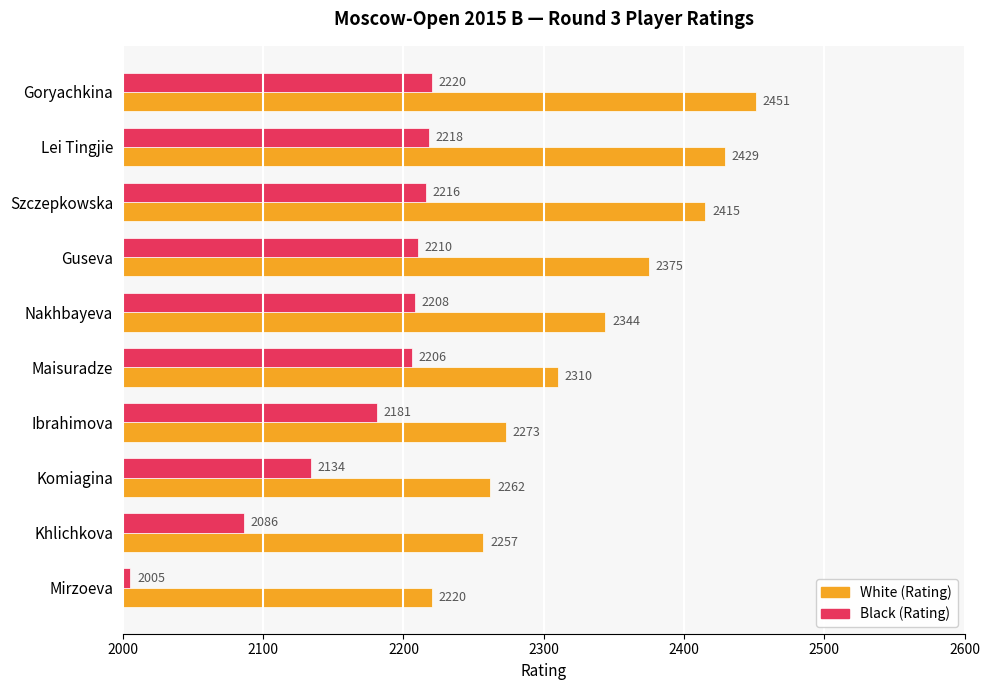

Rank the categories by Black (Rating) value from lowest to highest.

Mirzoeva, Khlichkova, Komiagina, Ibrahimova, Maisuradze, Nakhbayeva, Guseva, Szczepkowska, Lei Tingjie, Goryachkina